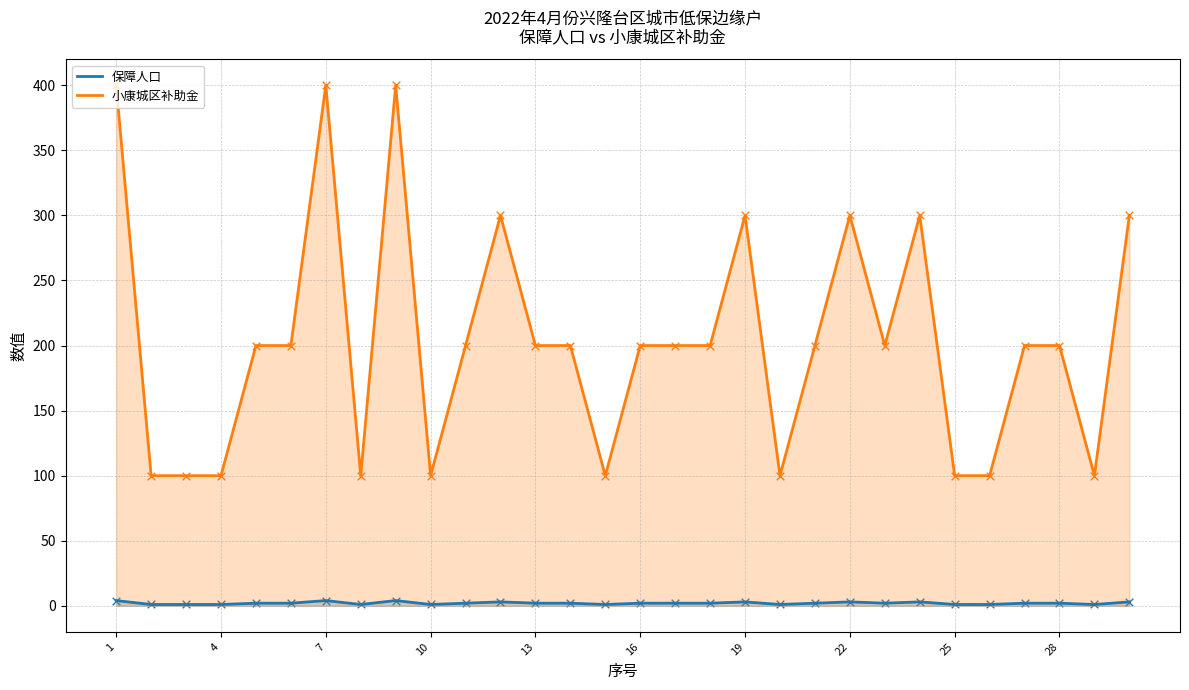

Which series contains the lowest Y value?

保障人口